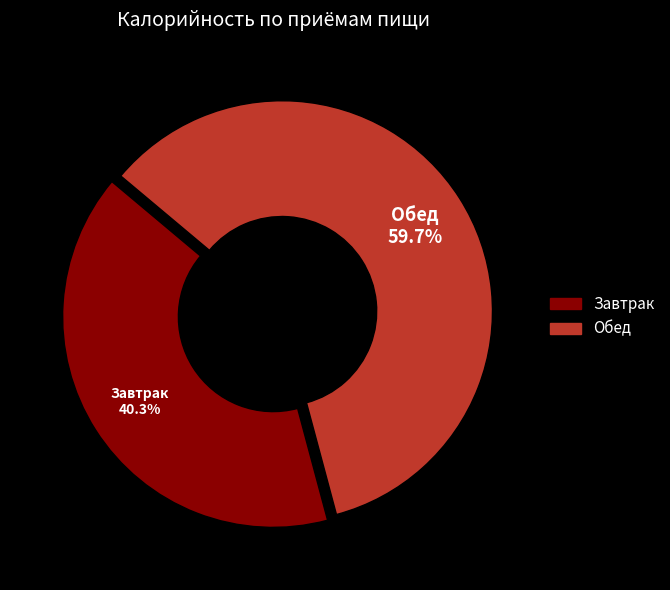

The Обед slice represents 47% of the pie. True or false?

False